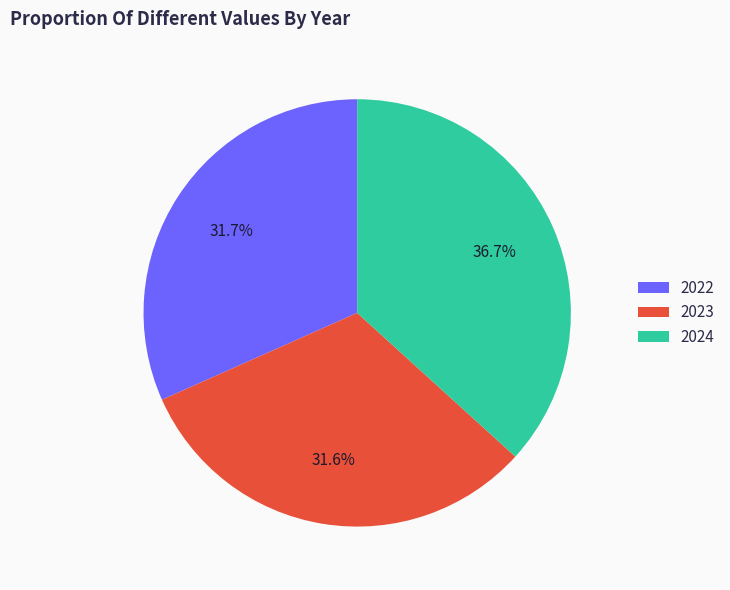

To the nearest percent, what is the difference between the largest and smallest slice percentages?

5%